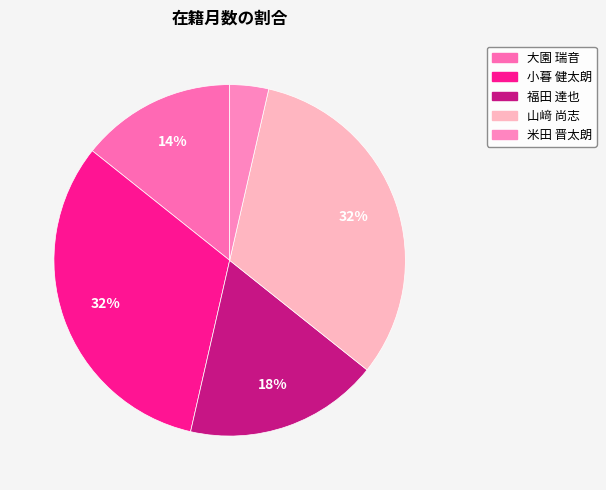

Rank the categories by value from lowest to highest.

米田 晋太朗, 大園 瑞音, 福田 達也, 小暮 健太朗, 山﨑 尚志